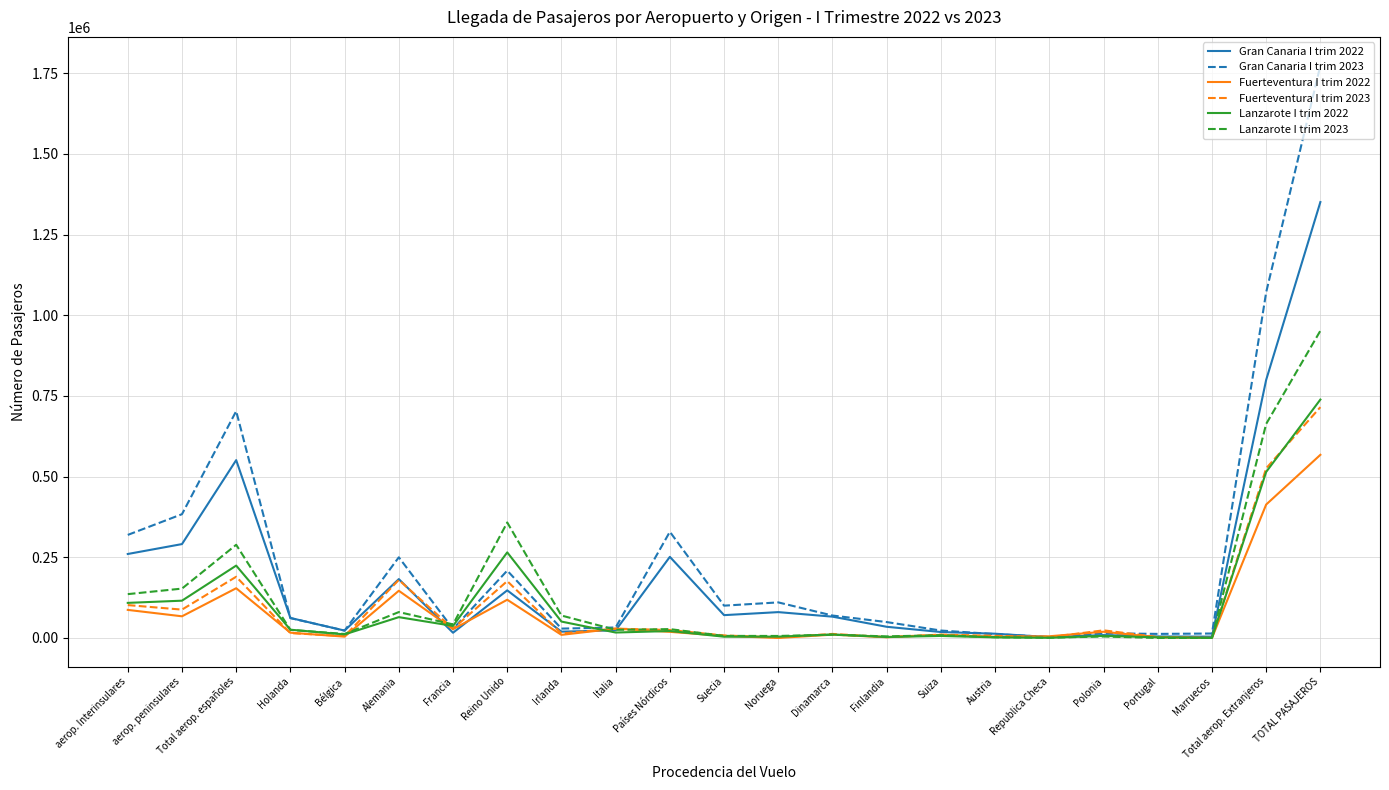

At which label does Fuerteventura I trim 2023 reach its peak?

TOTAL PASAJEROS